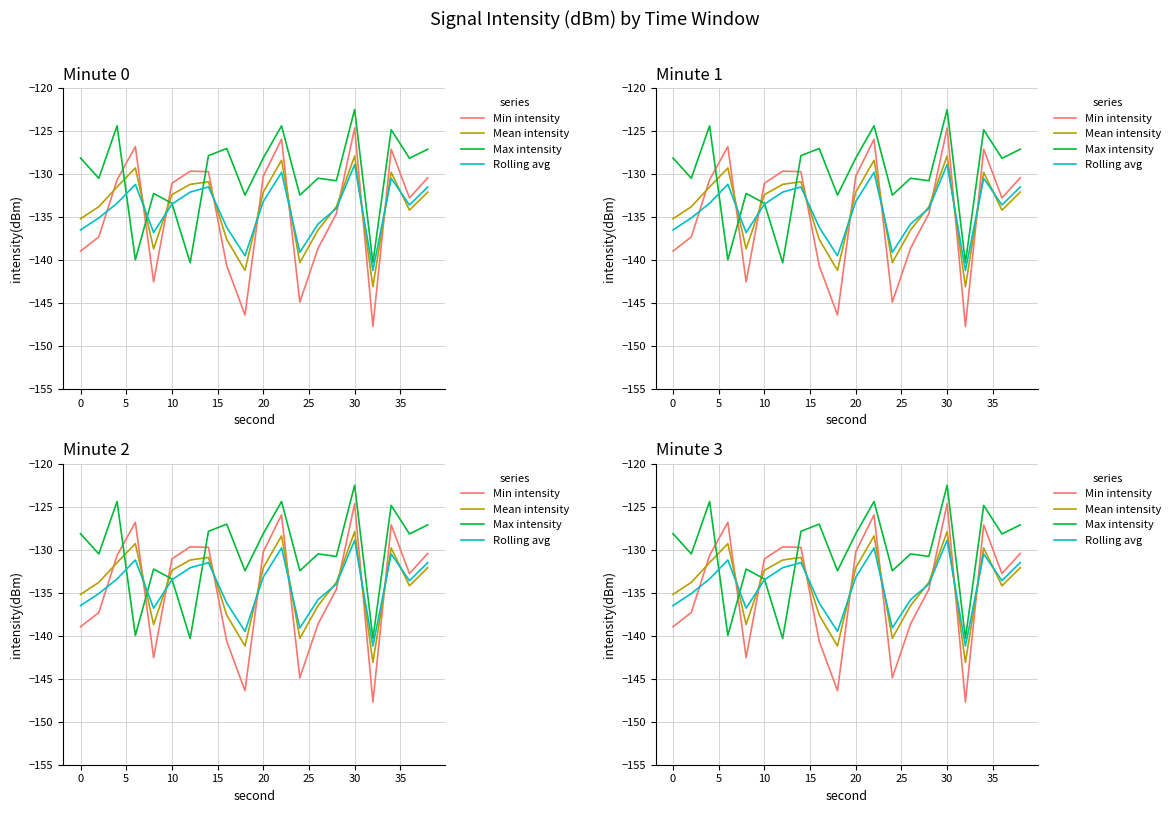

How many lines are shown in the chart?

4